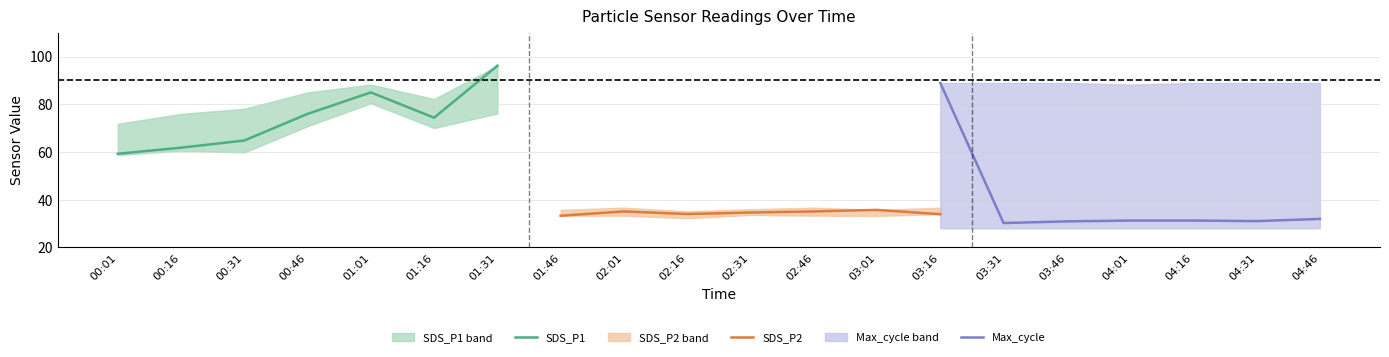

After their last crossing, which series has the higher values: SDS_P1 or Max_cycle?

SDS_P1